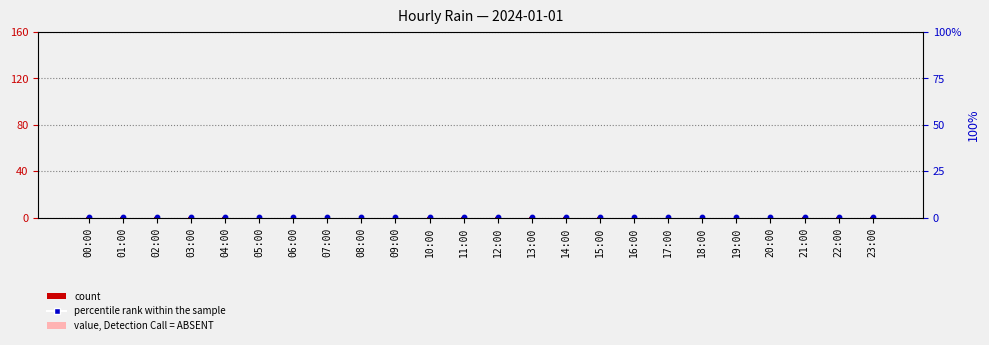

Is the value of value, Detection Call = ABSENT at 10:00 greater than the value of count at 11:00?

No